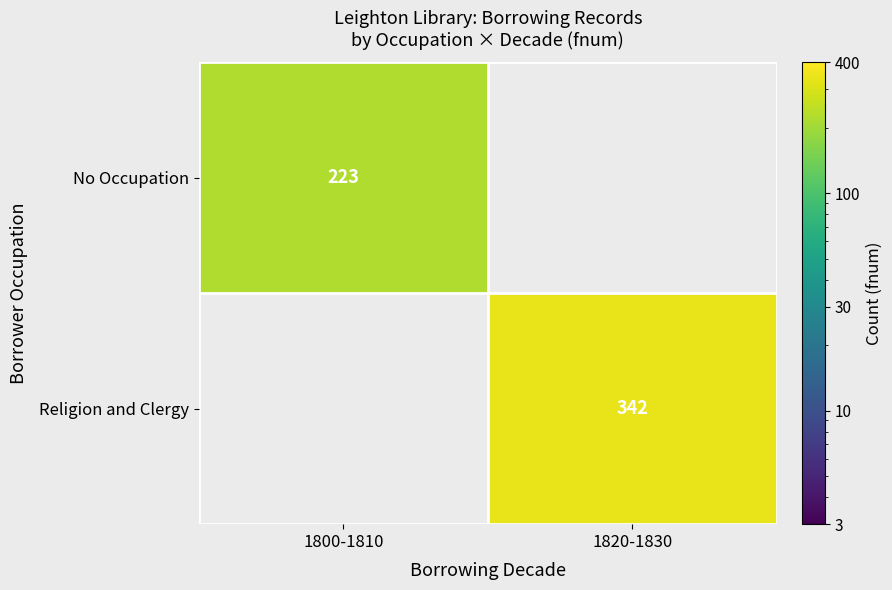

The Religion and Clergy series shows 546.9 at 1820-1830. True or false?

False